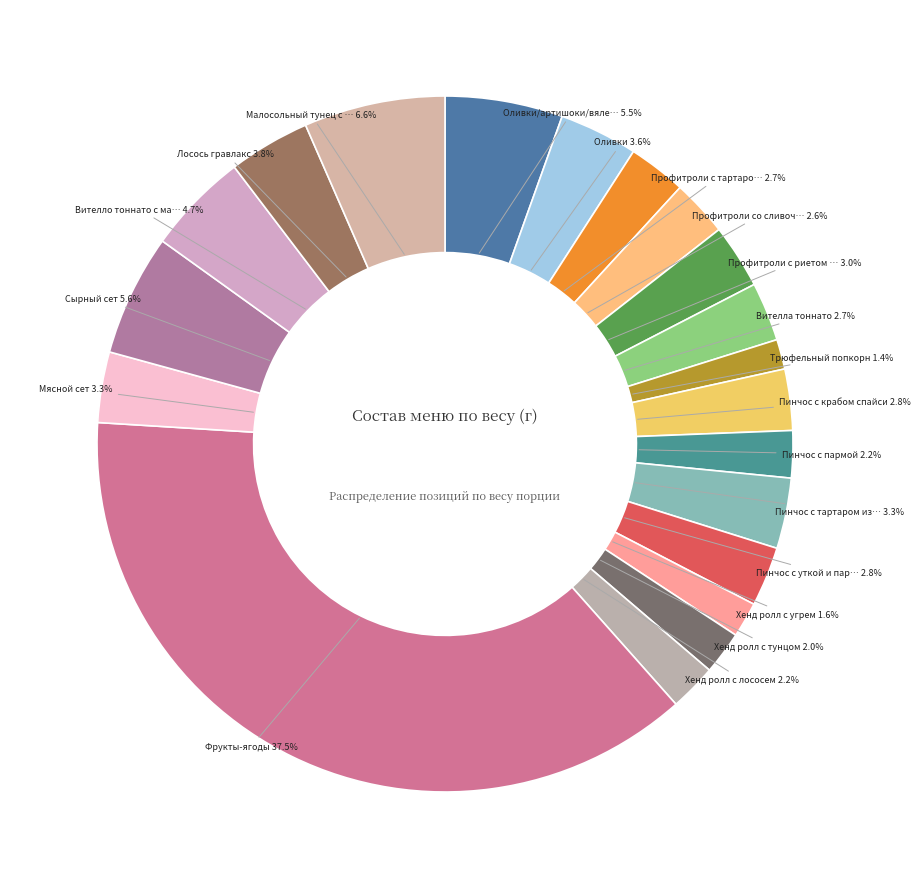

Is there any slice that represents more than half of the pie?

No